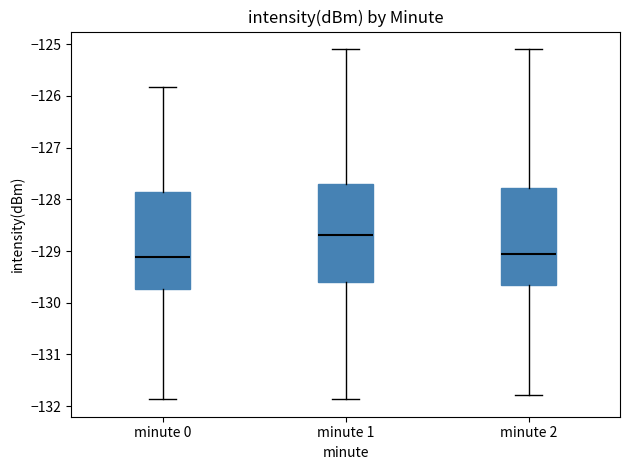

Reading left to right, transcribe this box plot: for each box, give where its median line is, the range the box spans, and where its two whiskers end, as read against the y-axis. The values are not printed on the chart, so give them approximately, as read against the axis.

minute 0: median -129.1, box -129.7 to -127.9, whiskers -131.9 to -125.8
minute 1: median -128.7, box -129.6 to -127.7, whiskers -131.9 to -125.1
minute 2: median -129.1, box -129.7 to -127.8, whiskers -131.8 to -125.1